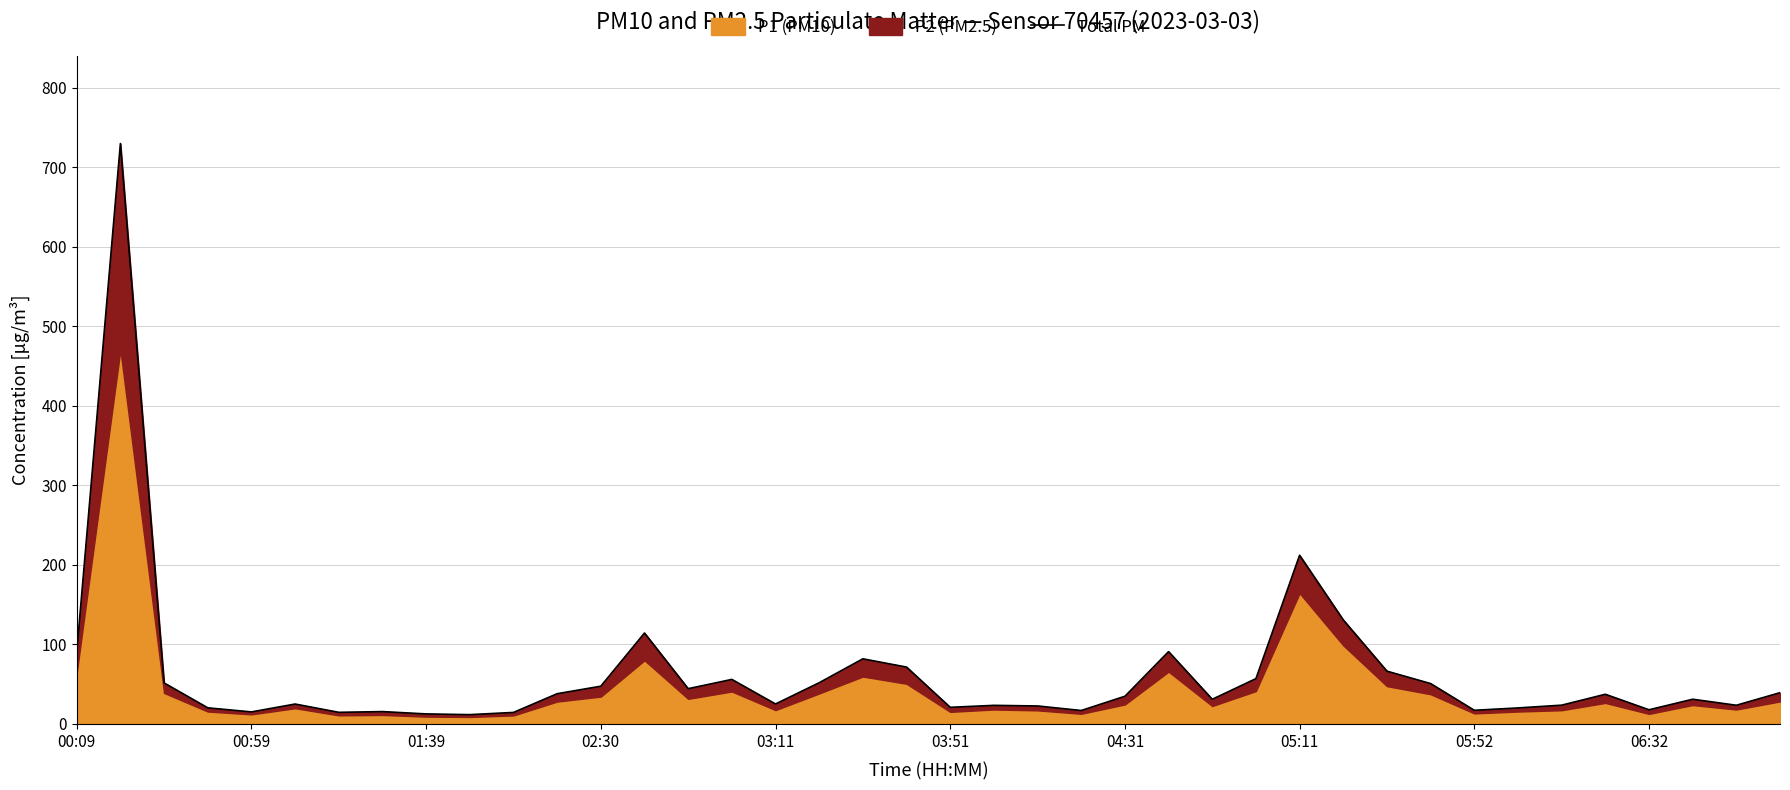

What is the ratio of the value at 36 to the value at 38?

0.8